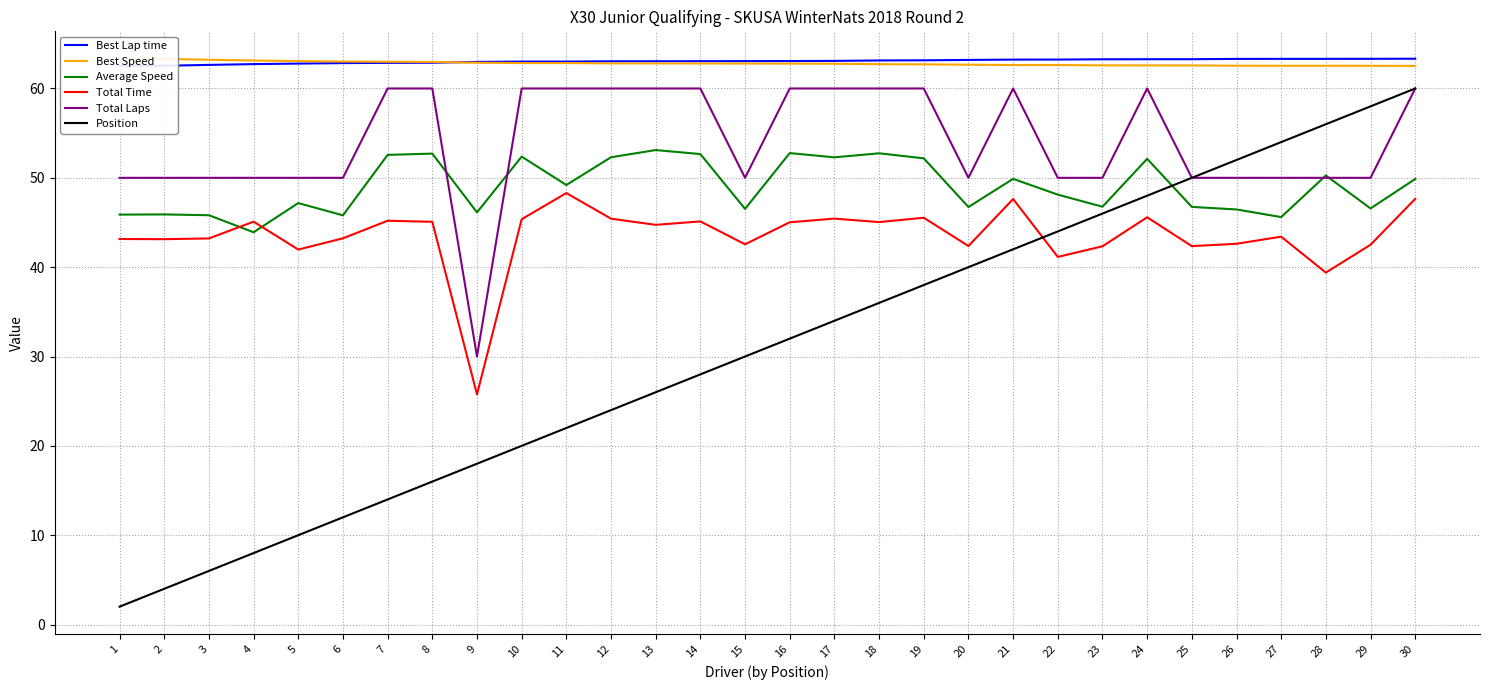

At which label is Best Speed closest to 62?

30